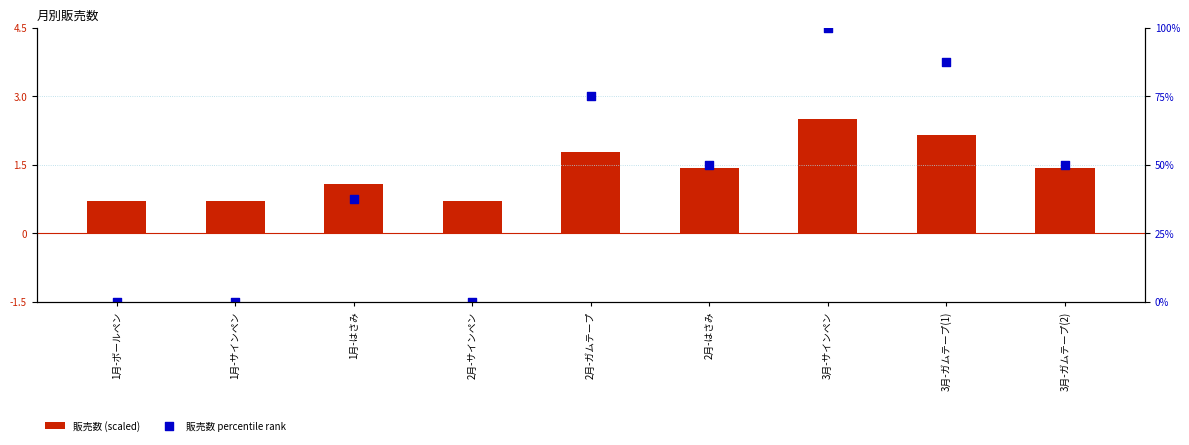

At how many categories does at least one series exceed 82?

2